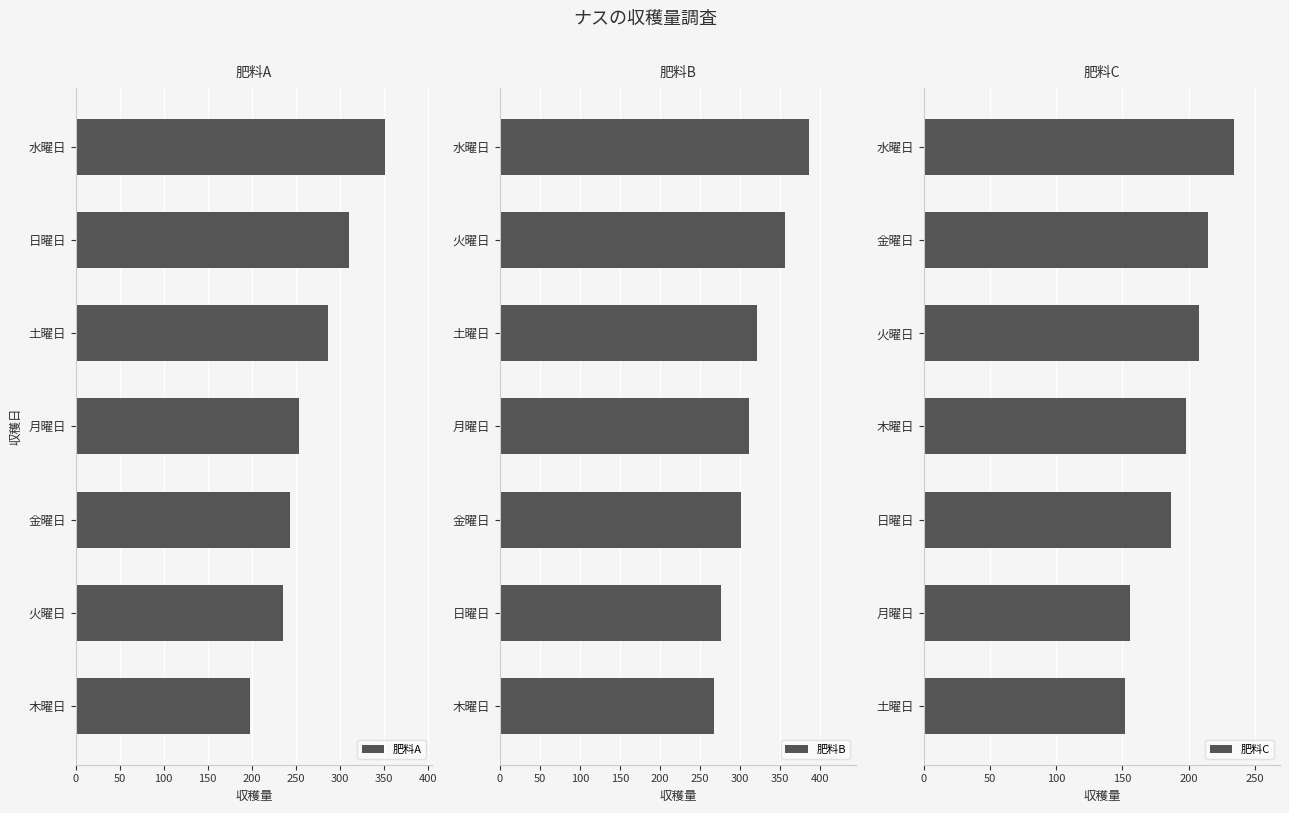

What is the sum of the 肥料C values at 0 and 150?

432